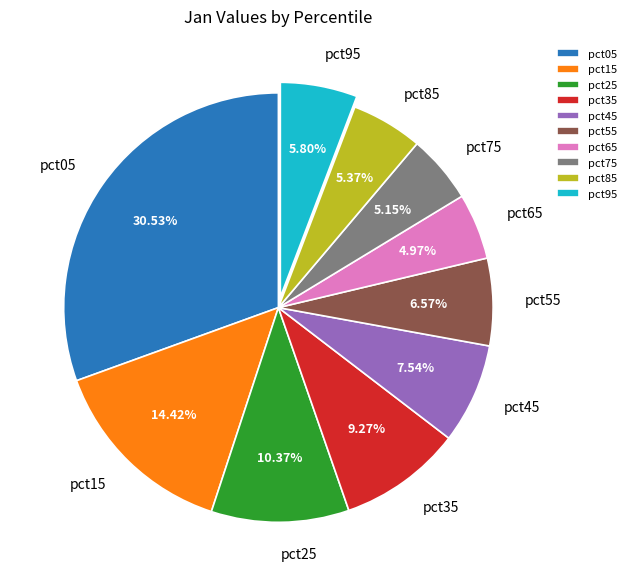

What portion of the pie excludes pct95?

94.2%